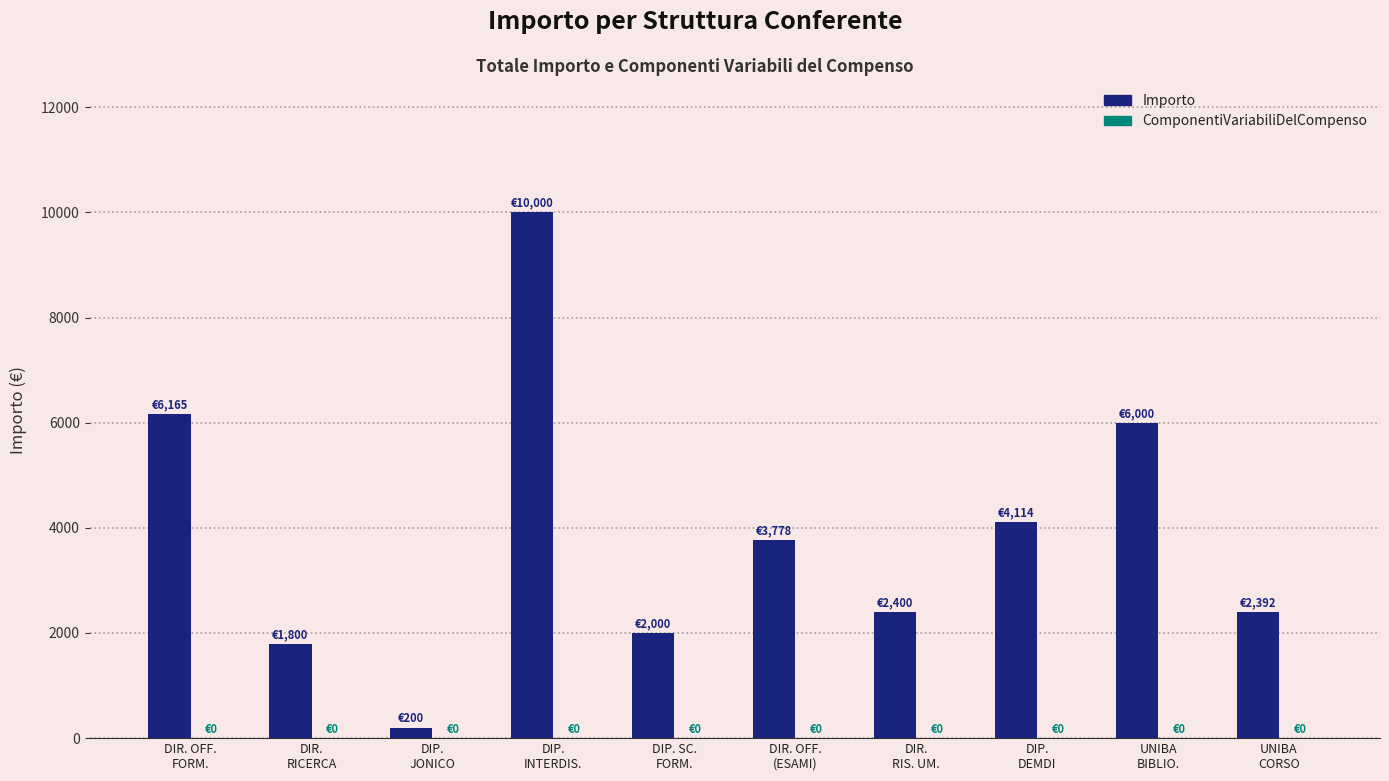

What is the maximum value shown in the chart?

10000.0